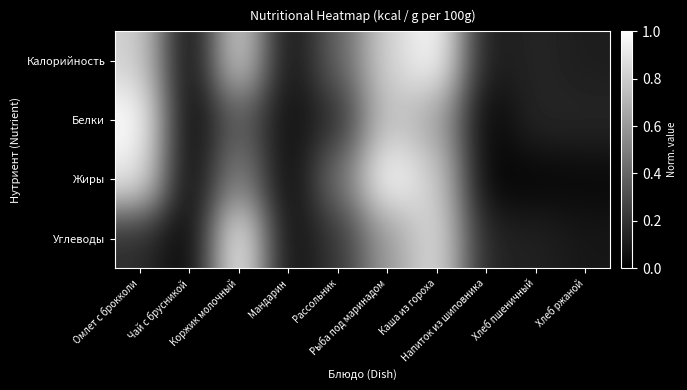

Reading left to right, extract all data points from this chart.

Калорийность: Омлет с брокколи=0.8	Чай с брусникой=0.0	Коржик молочный=0.9	Мандарин=0.0	Рассольник=0.4	Рыба под маринадом=0.8	Каша из гороха=1.0	Напиток из шиповника=0.1	Хлеб пшеничный=0.1	Хлеб ржаной=0.1
Белки: Омлет с брокколи=1.0	Чай с брусникой=0.0	Коржик молочный=0.4	Мандарин=0.0	Рассольник=0.2	Рыба под маринадом=0.8	Каша из гороха=0.7	Напиток из шиповника=0.0	Хлеб пшеничный=0.1	Хлеб ржаной=0.1
Жиры: Омлет с брокколи=0.9	Чай с брусникой=0.0	Коржик молочный=0.5	Мандарин=0.0	Рассольник=0.4	Рыба под маринадом=1.0	Каша из гороха=0.8	Напиток из шиповника=0.0	Хлеб пшеничный=0.0	Хлеб ржаной=0.0
Углеводы: Омлет с брокколи=0.2	Чай с брусникой=0.0	Коржик молочный=1.0	Мандарин=0.0	Рассольник=0.2	Рыба под маринадом=0.6	Каша из гороха=0.9	Напиток из шиповника=0.1	Хлеб пшеничный=0.1	Хлеб ржаной=0.1